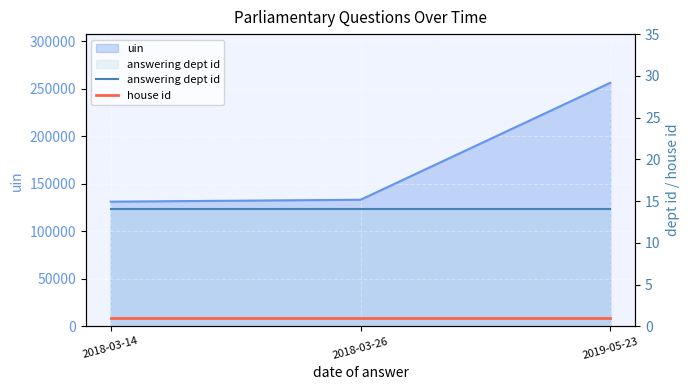

Rank the categories by answering dept id value from lowest to highest.

2018-03-14, 2018-03-26, 2019-05-23